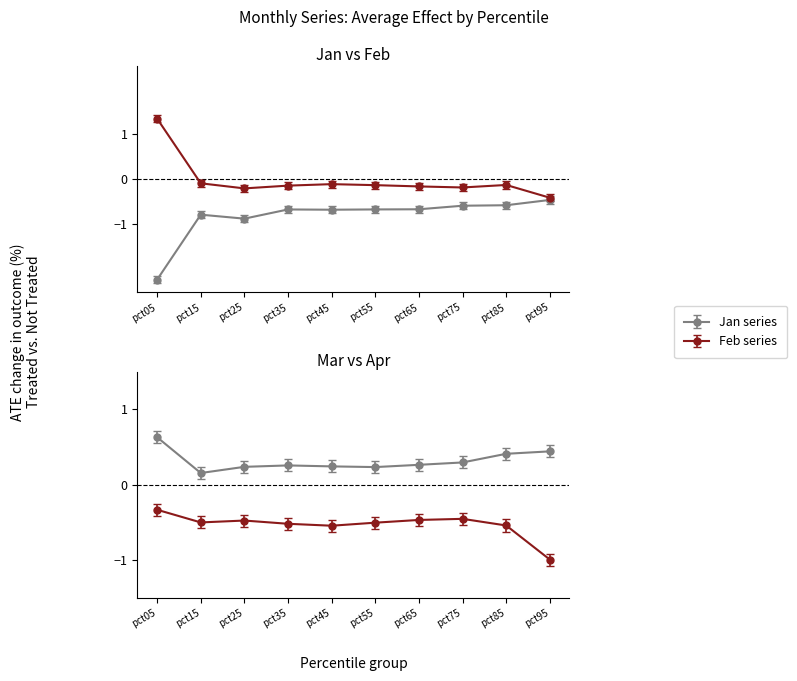

What is the difference between the Jan values at pct45 and pct75?

0.1